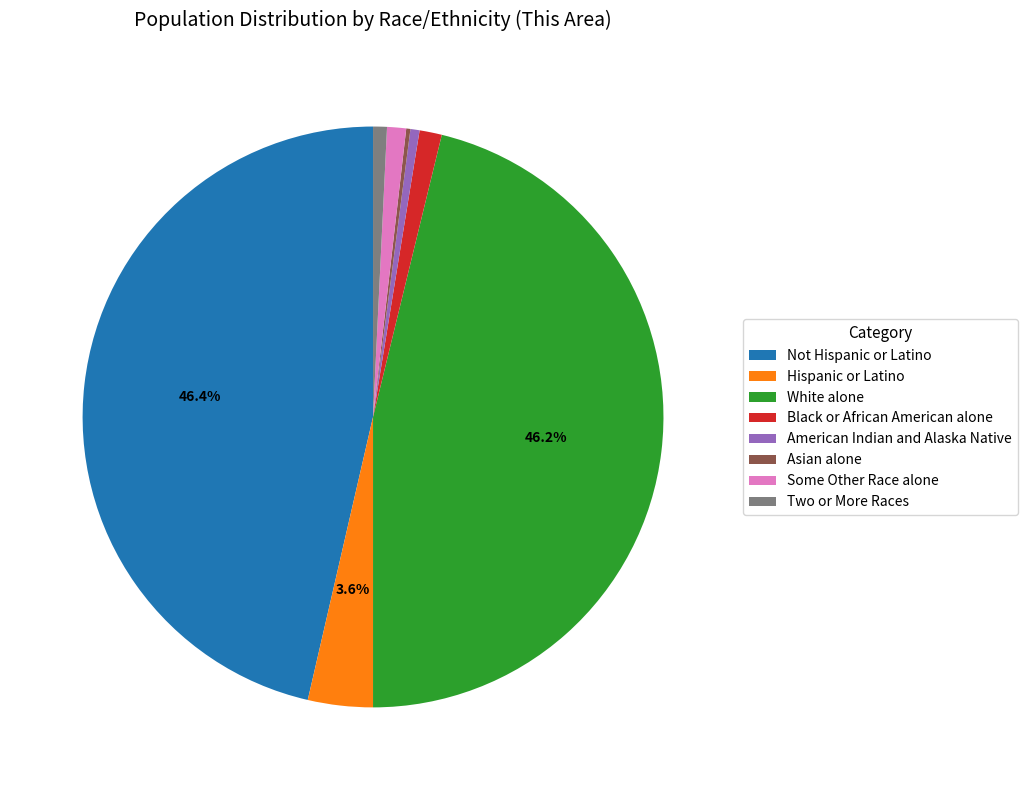

Is the sum of American Indian and Alaska Native and Hispanic or Latino greater than half?

No